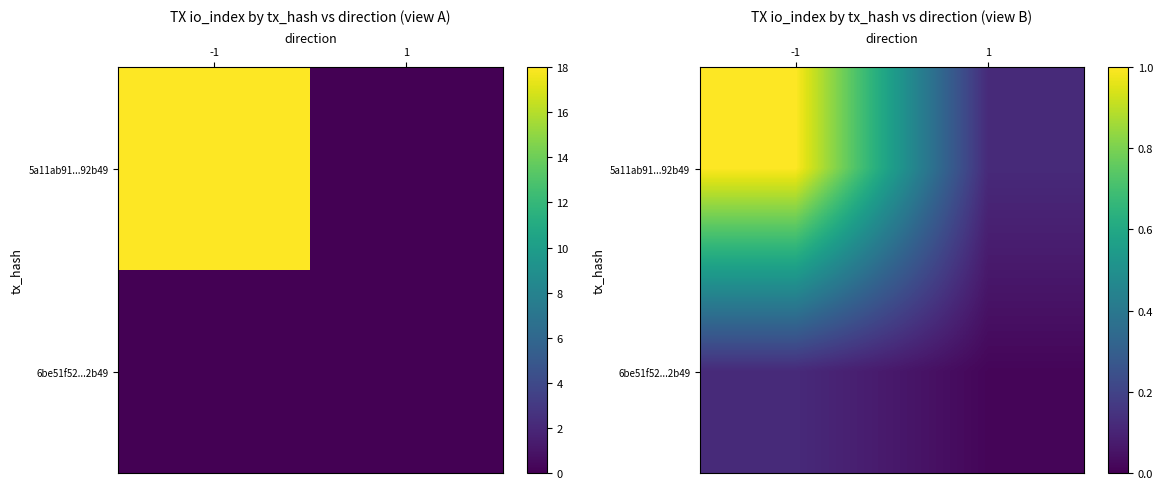

How many series are shown in this chart?

2